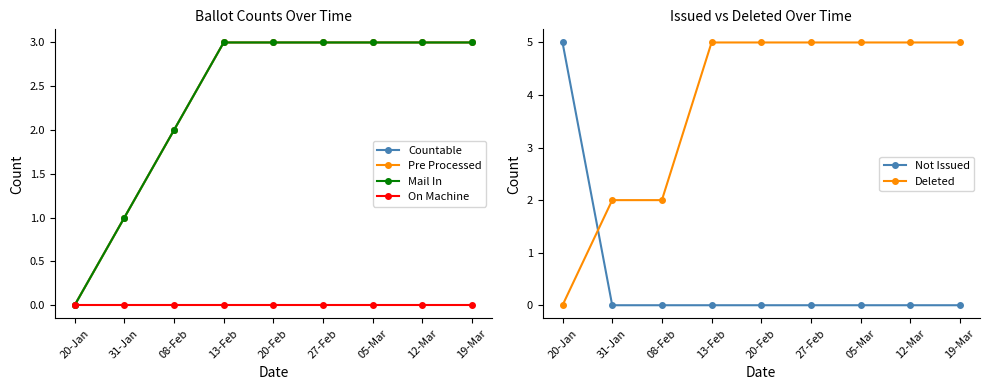

Which label corresponds to the smallest value in the chart?

20-Jan